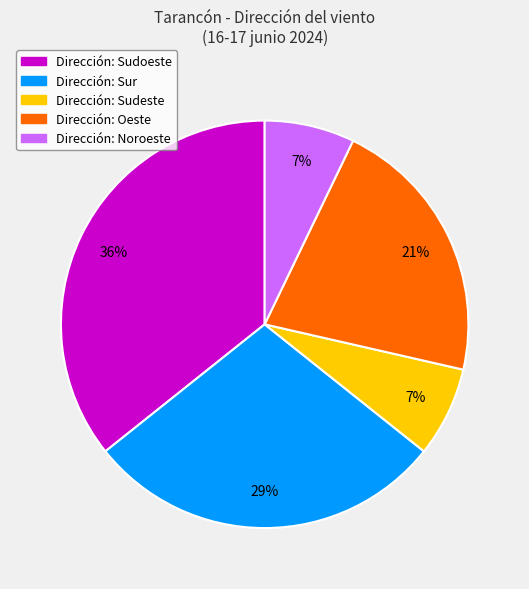

Is there any slice that represents more than half of the pie?

No